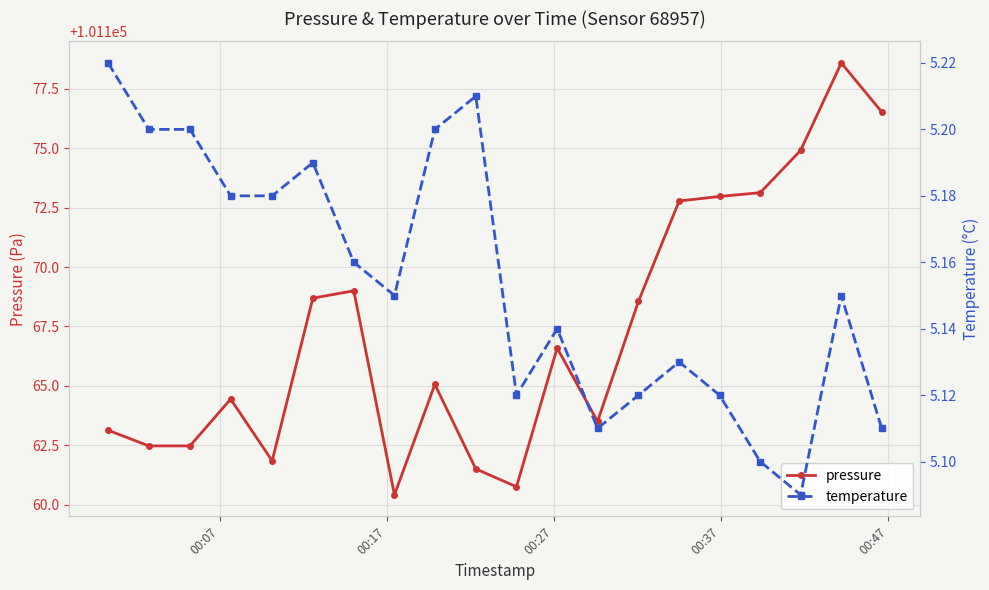

What is the value of the pressure point at the 7th from the left?

101169.0